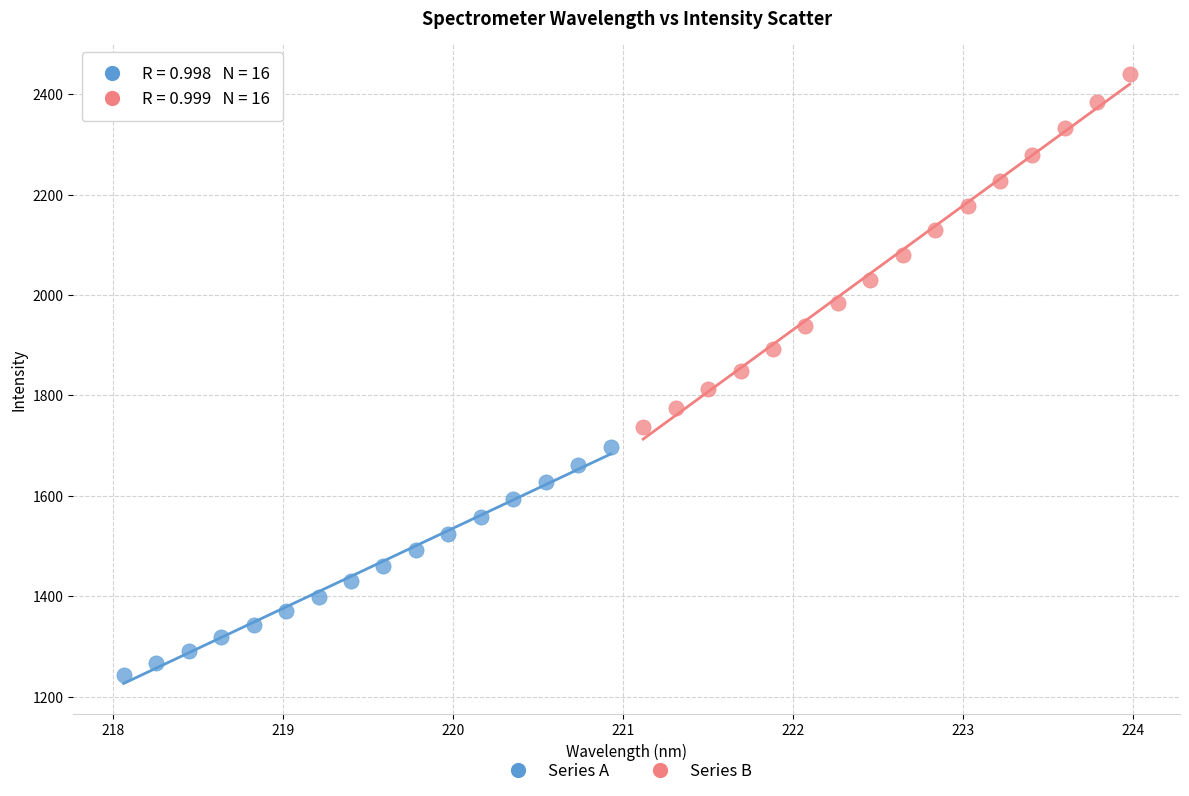

Which series has the largest Y range (max minus min)?

Series B